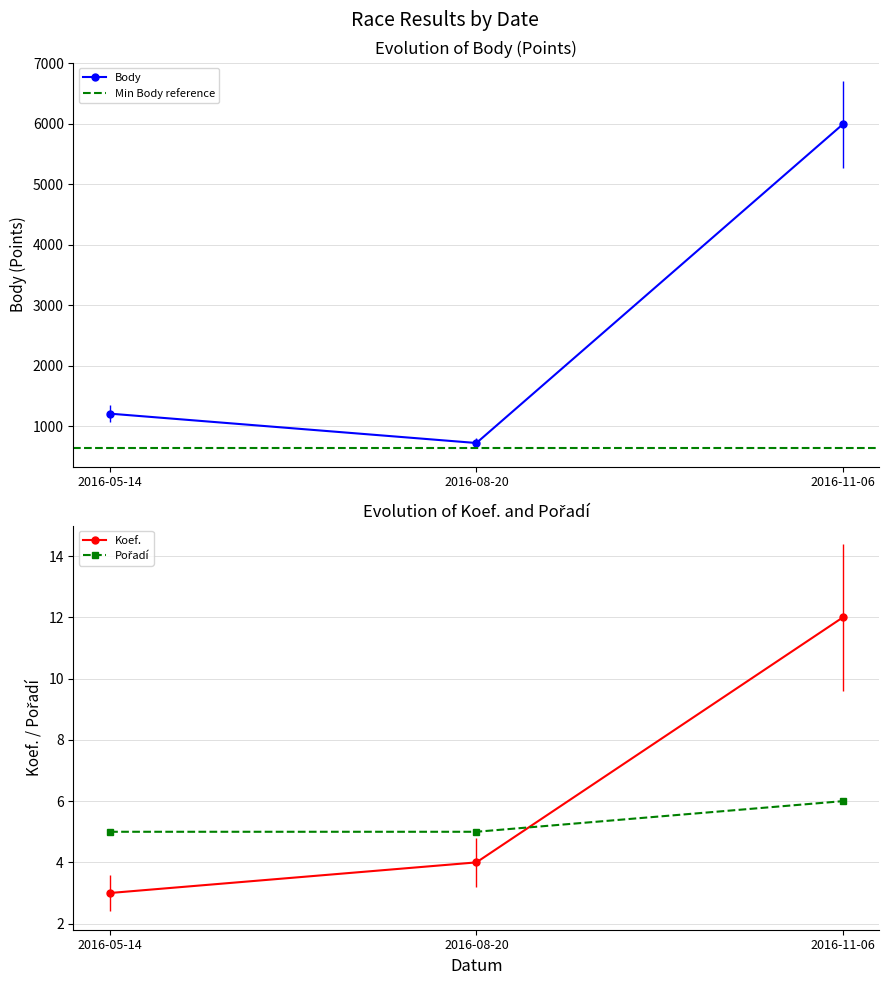

Between 2016-11-06 and 2016-08-20, which is larger?

2016-11-06